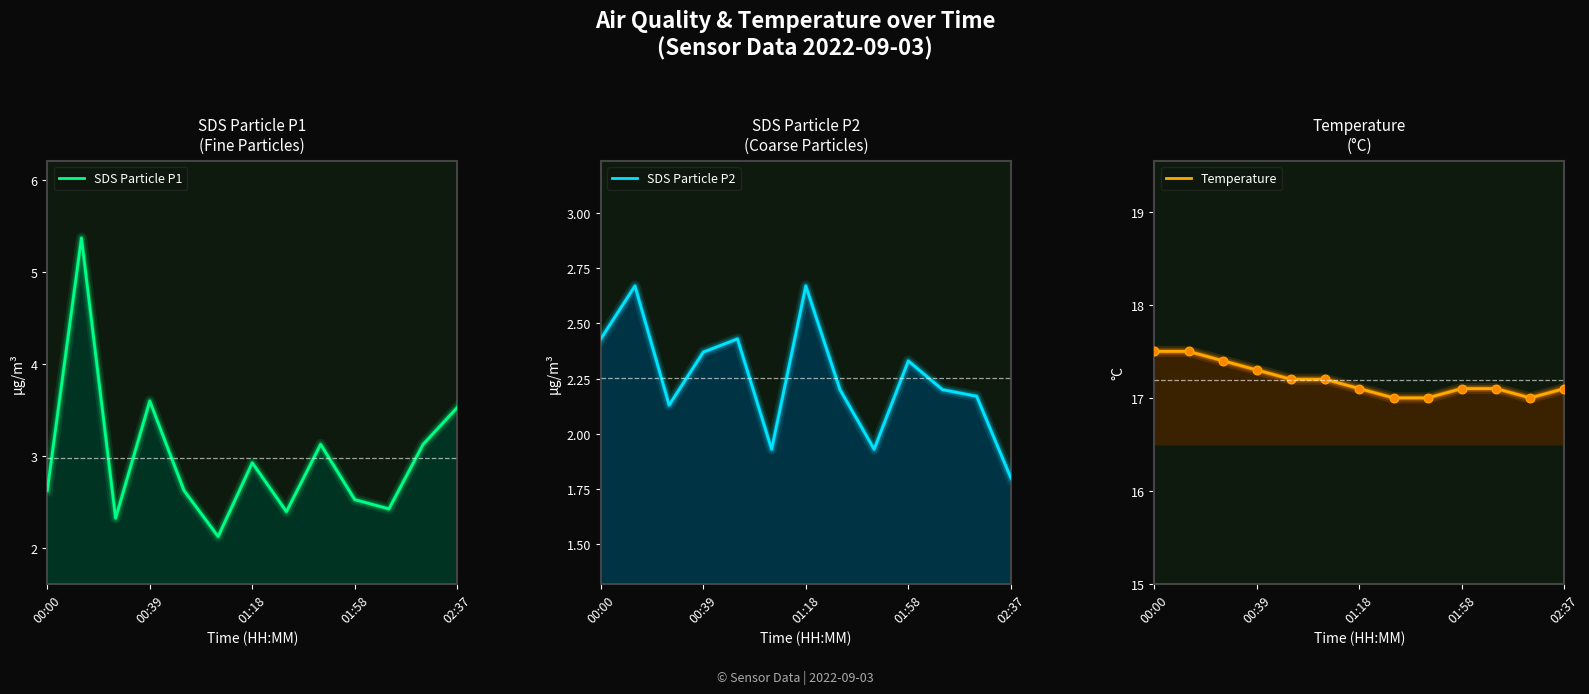

Which series has the largest Y range (max minus min)?

SDS Particle P1